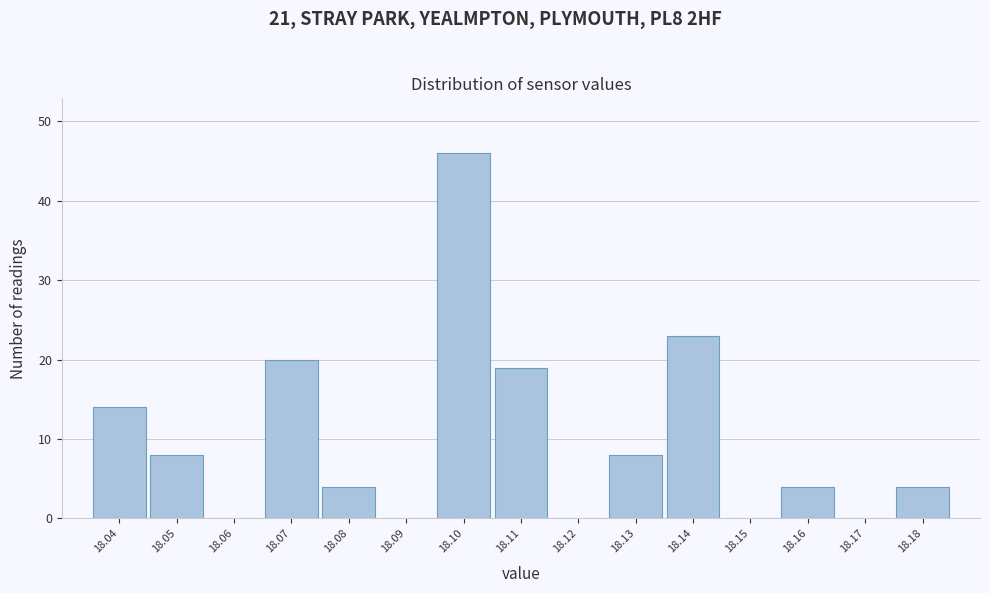

Reading left to right, extract all data points from this chart.

18.04=14	18.05=8	18.06=0	18.07=20	18.08=4	18.09=0	18.10=46	18.11=19	18.12=0	18.13=8	18.14=23	18.15=0	18.16=4	18.17=0	18.18=4